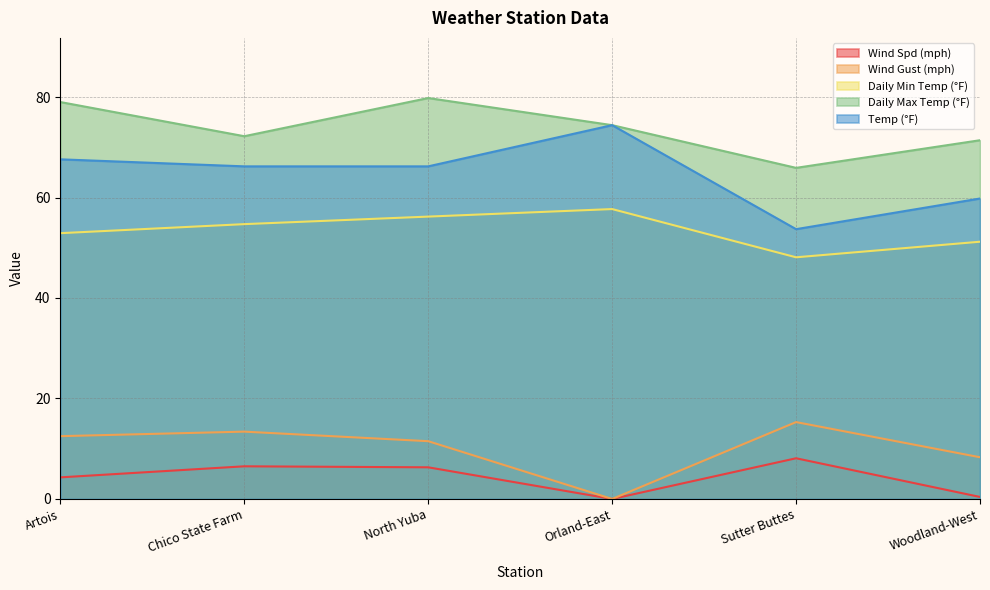

Where is the first local maximum for Temp (°F)?

Orland-East